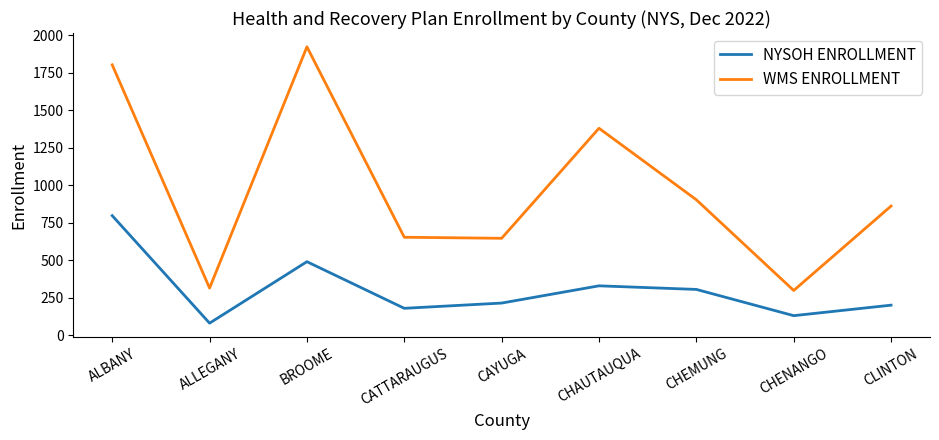

At which category is the sum across all series the highest?

ALBANY